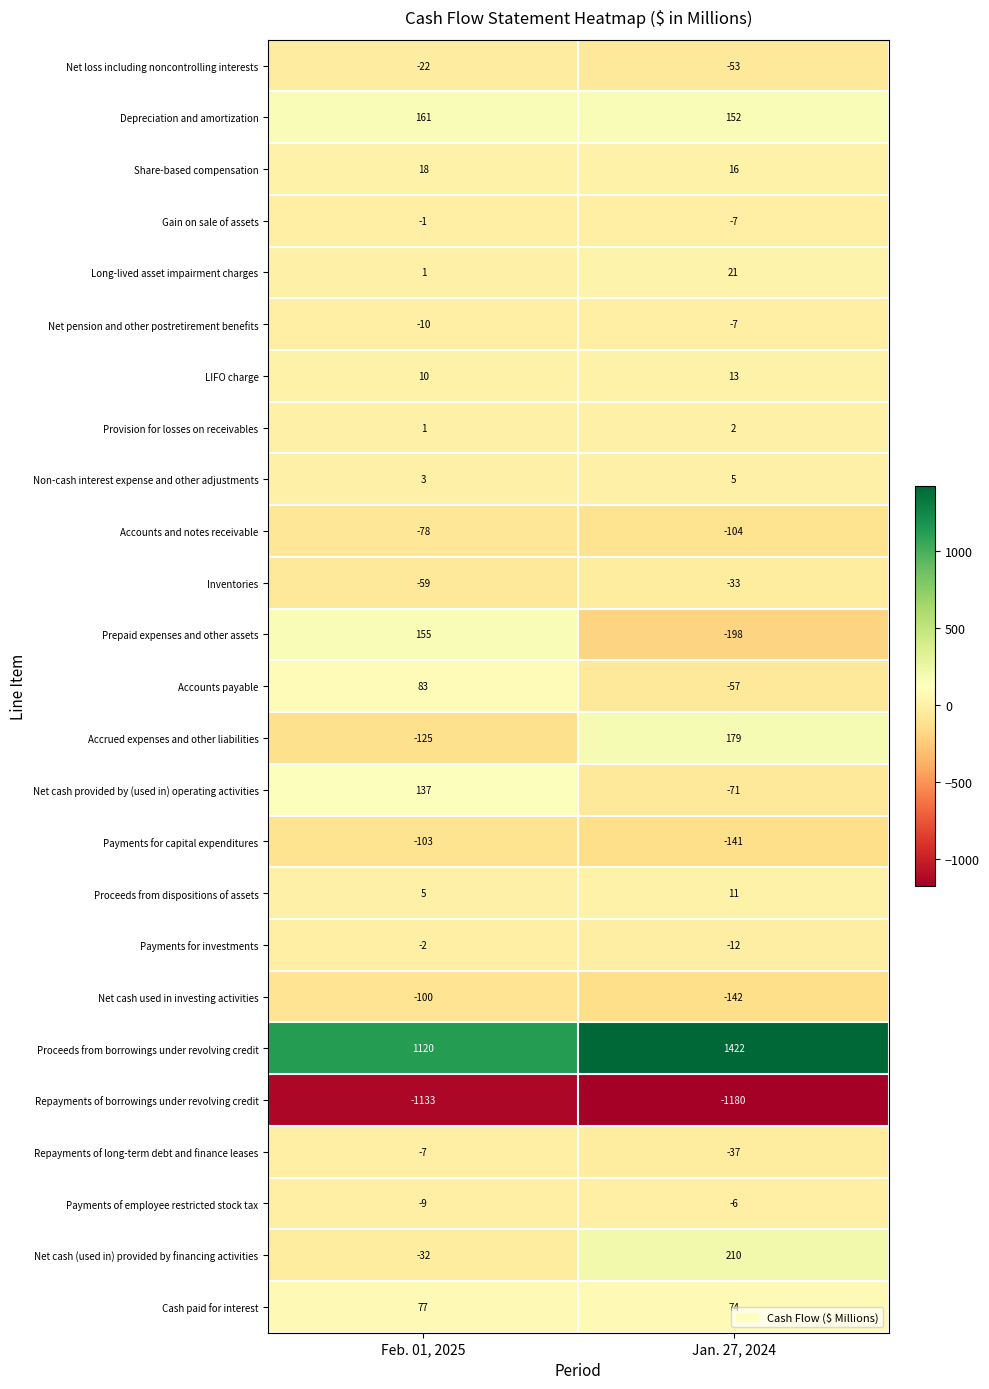

What is the total value across all series at Feb. 01, 2025?

90